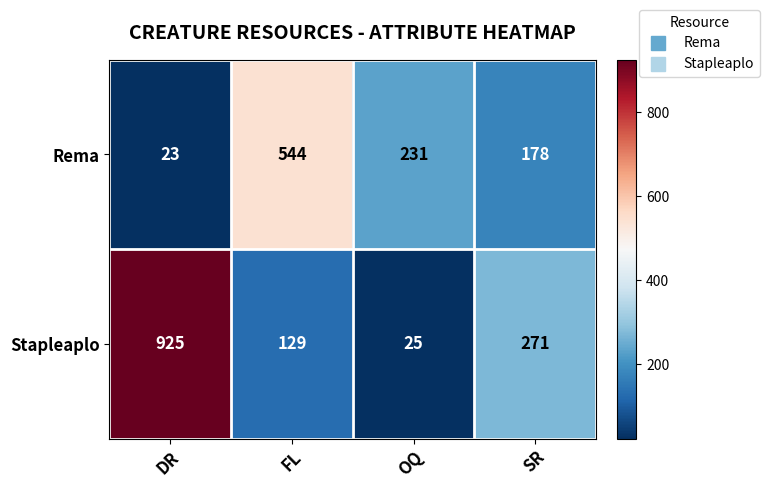

What is the difference between the highest and lowest values at DR?

902